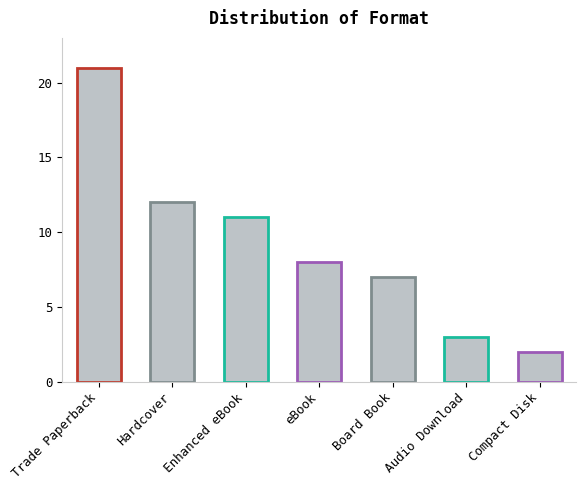

Approximately how many times larger is the value at Compact Disk compared to Audio Download?

0.7